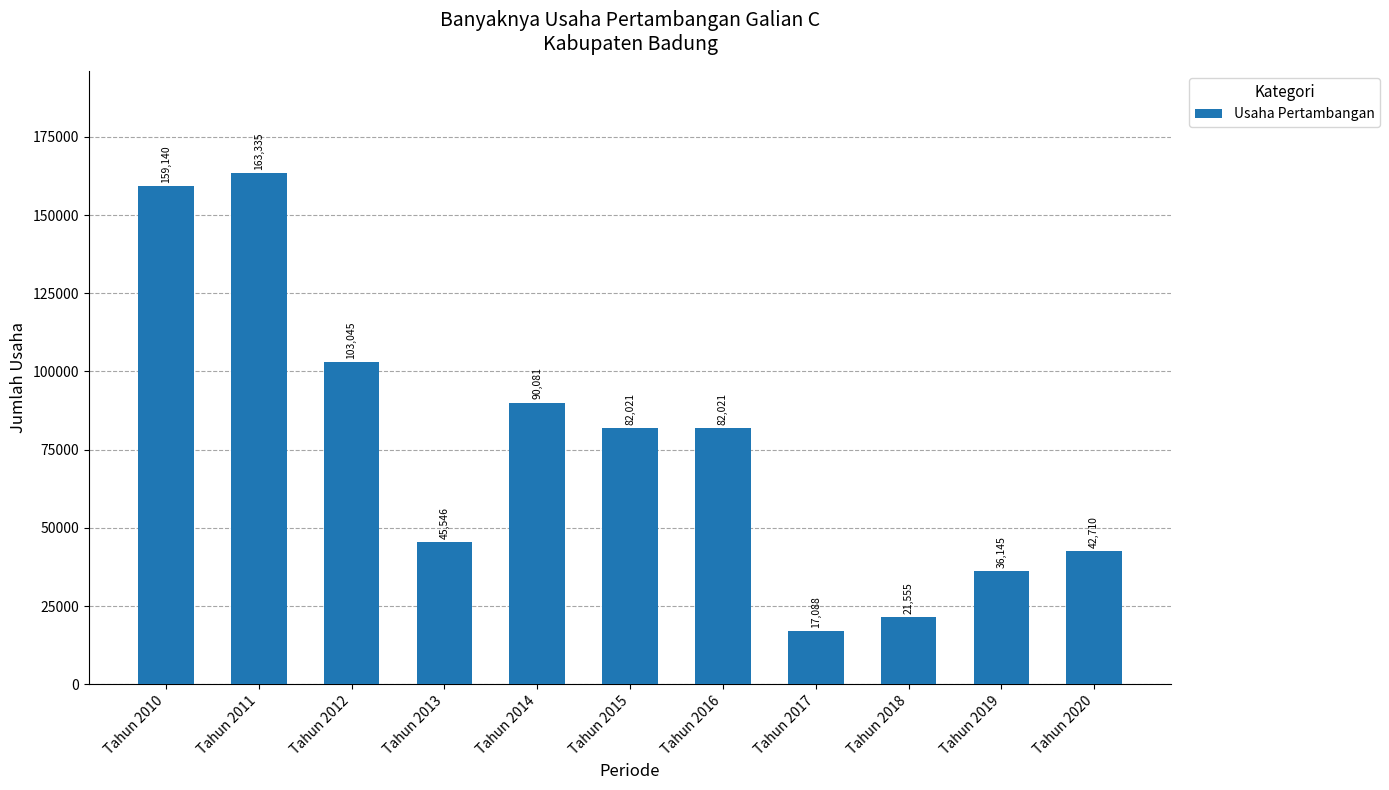

What is the change in value from Tahun 2017 to Tahun 2020?

+25622